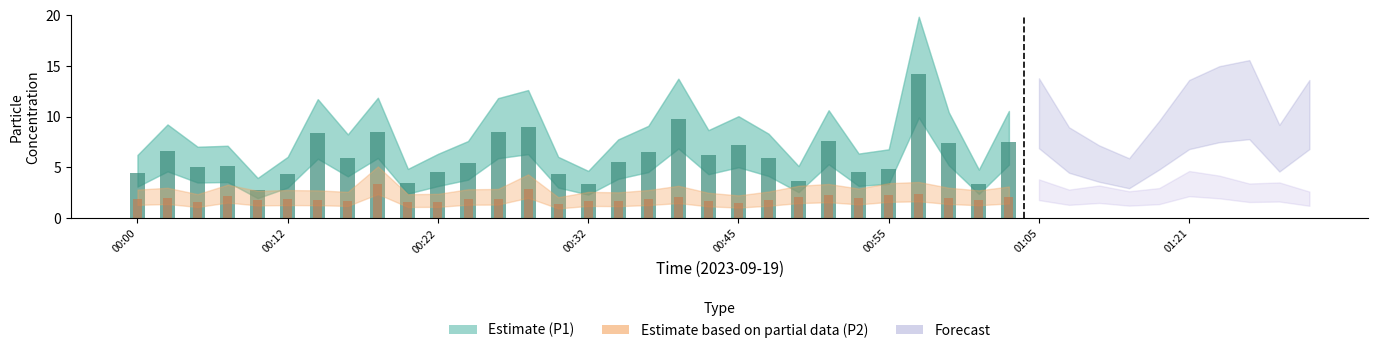

What is the total value across all series at 01:21?

12.8